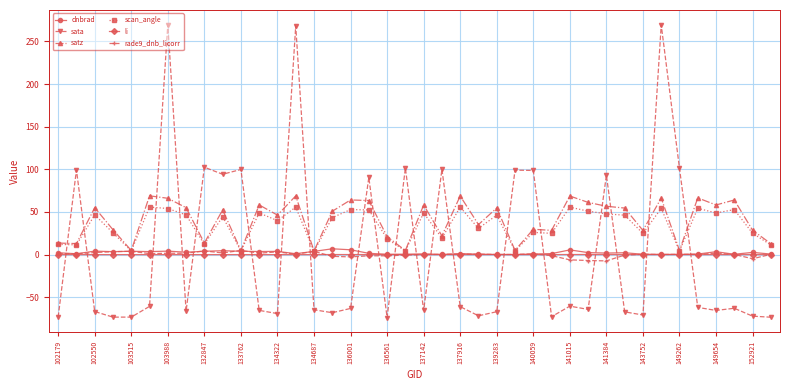

After their last crossing, which series has the higher values: sata or dnbrad?

dnbrad